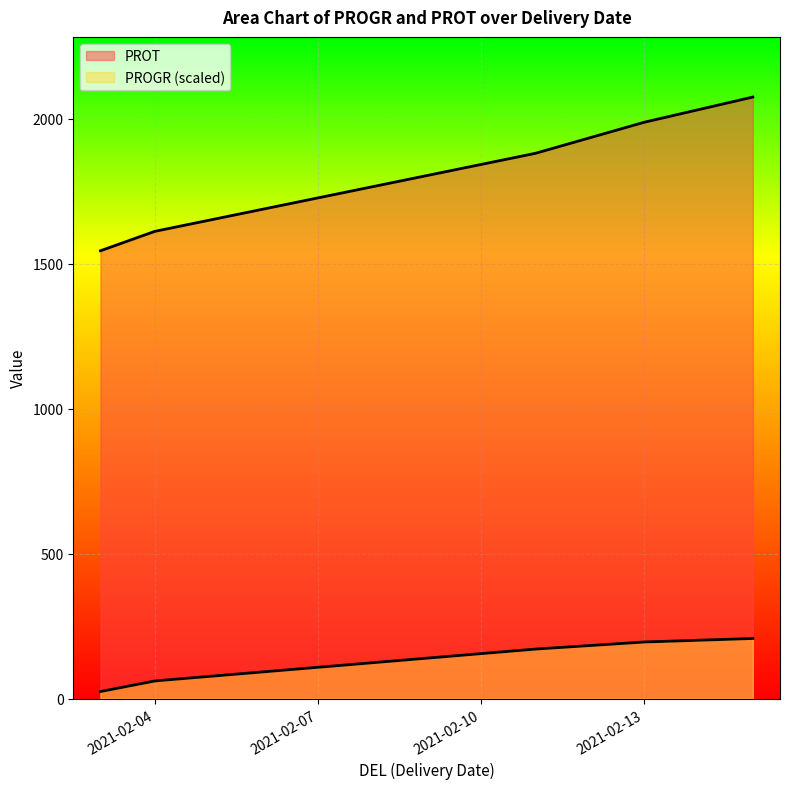

What is the average value of the PROT series?

1819.2